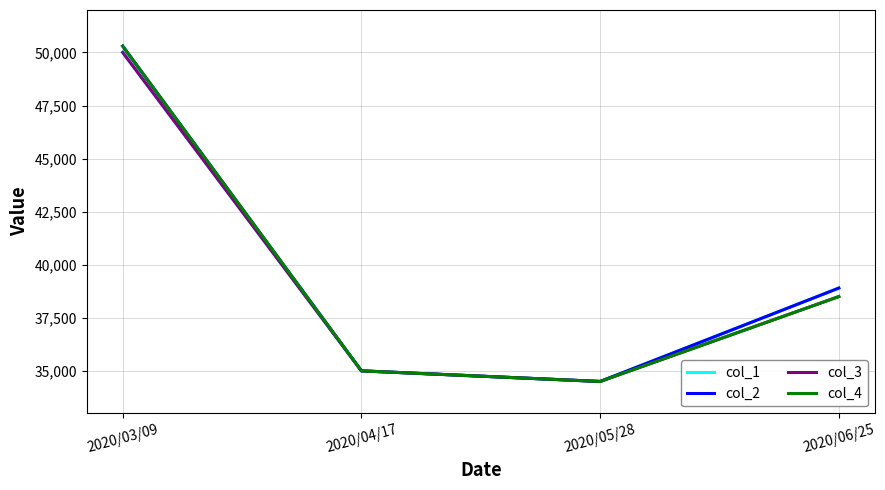

What is the value of the col_3 point at the 1st from the left?

50000